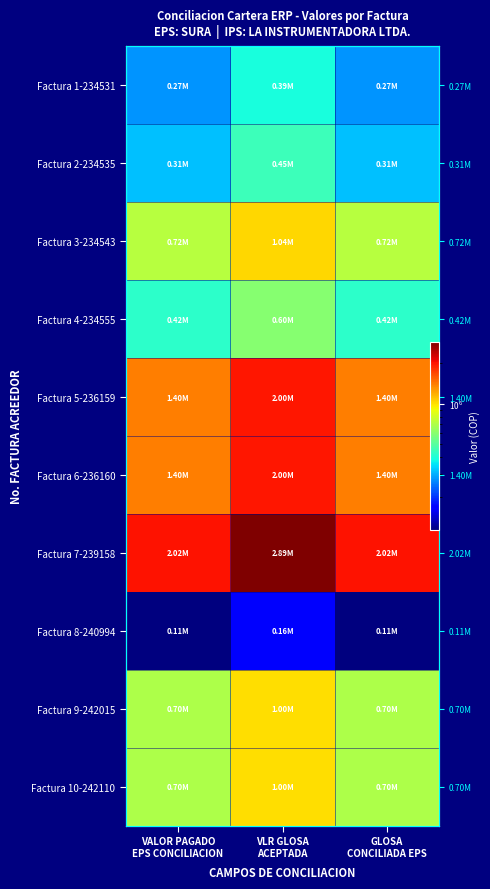

What is the difference between the maximum and minimum values in the Factura 3-234543 series?

310555.8